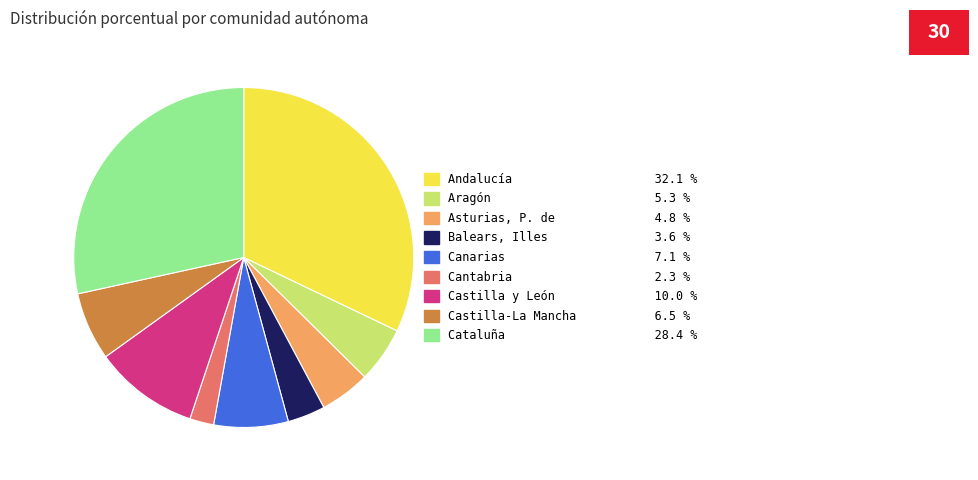

Rank the categories by value from highest to lowest.

Andalucía, Cataluña, Castilla y León, Canarias, Castilla-La Mancha, Aragón, Asturias, P. de, Balears, Illes, Cantabria